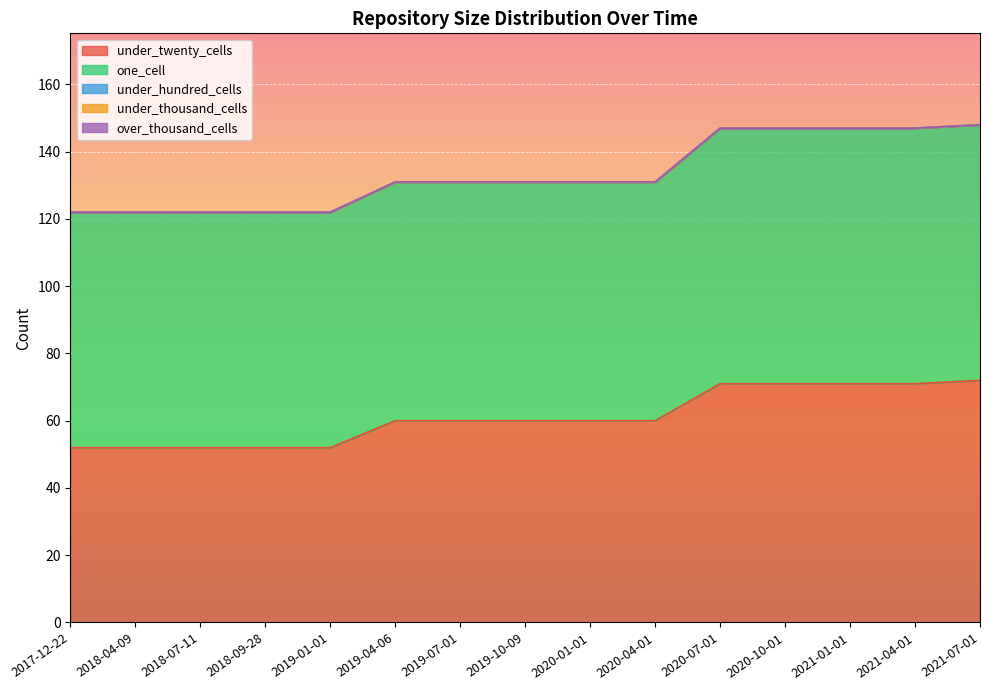

List the labels in order of over_thousand_cells value, largest first.

2017-12-22, 2018-04-09, 2018-07-11, 2018-09-28, 2019-01-01, 2019-04-06, 2019-07-01, 2019-10-09, 2020-01-01, 2020-04-01, 2020-07-01, 2020-10-01, 2021-01-01, 2021-04-01, 2021-07-01